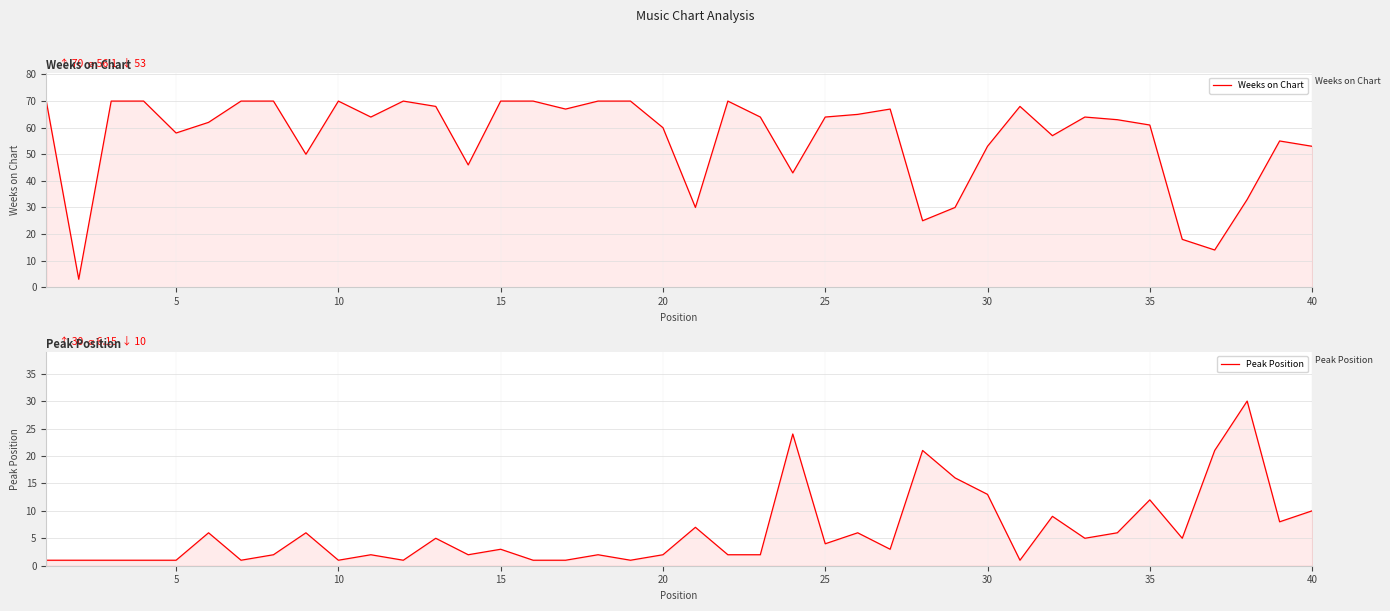

True or false: Weeks on Chart has a value of 5 at 5.

False